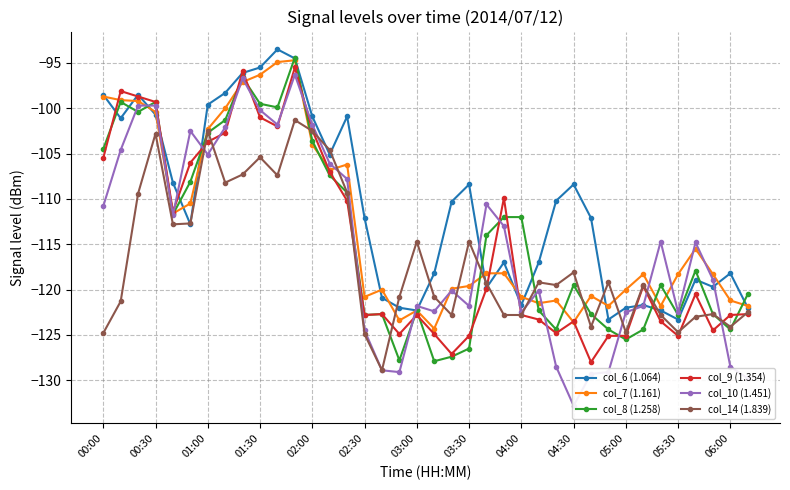

What is the value of the col_7 (1.161) point at the 17th from the left?

-120.0